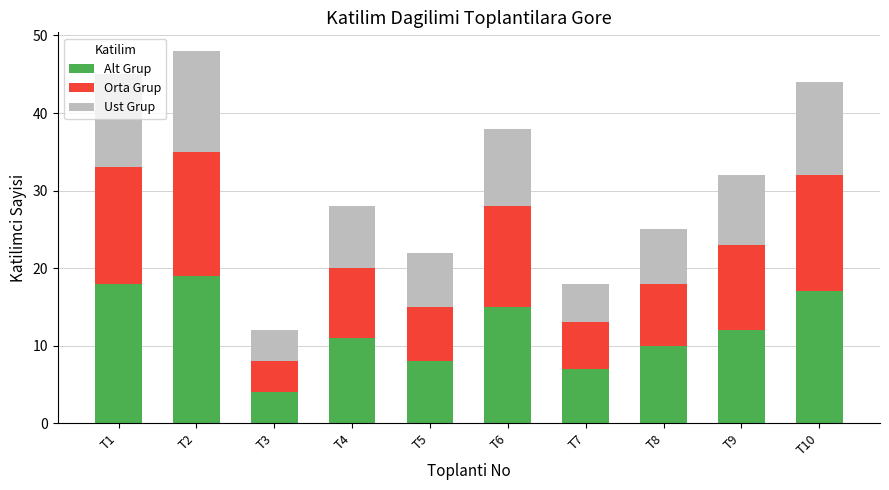

How many bars are there in total?

10